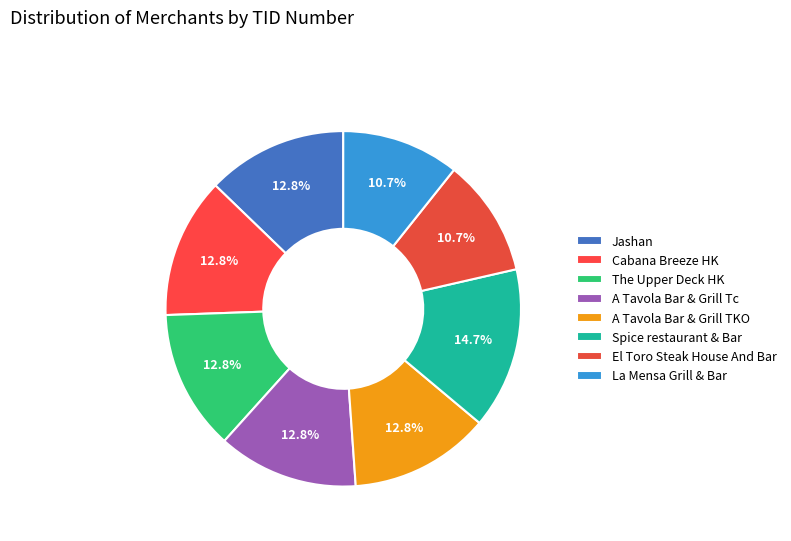

Which category has the smallest portion of the pie?

La Mensa Grill & Bar